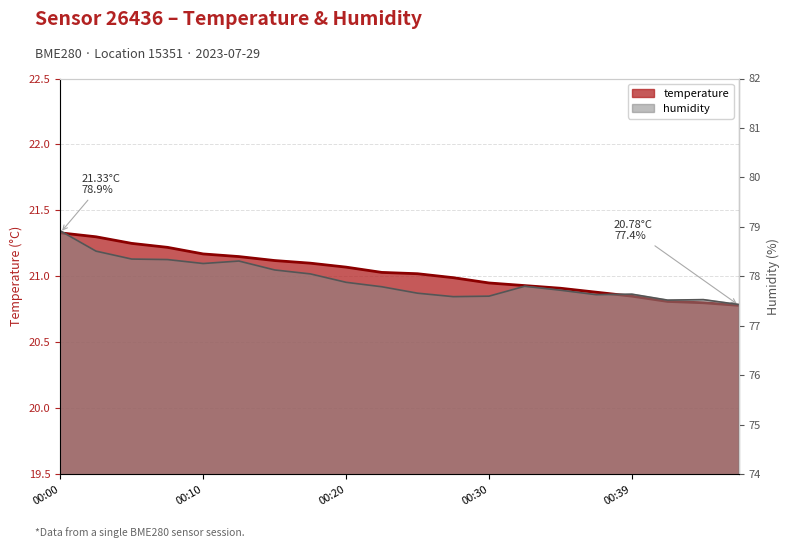

Read the temperature value at 00:44.

20.8